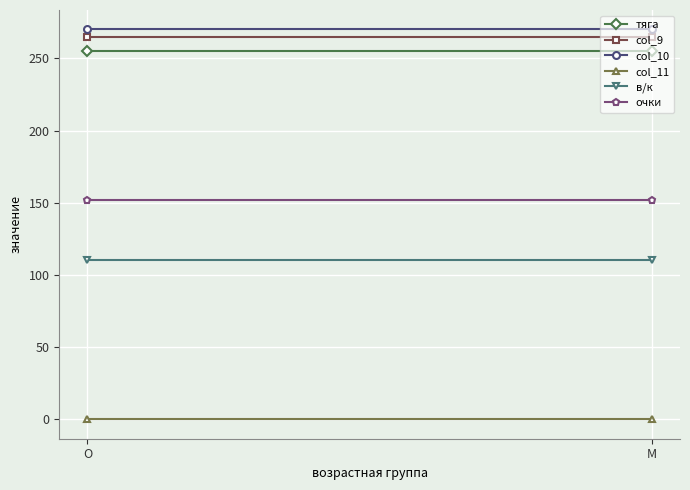

The в/к series shows 110.0 at M. True or false?

True